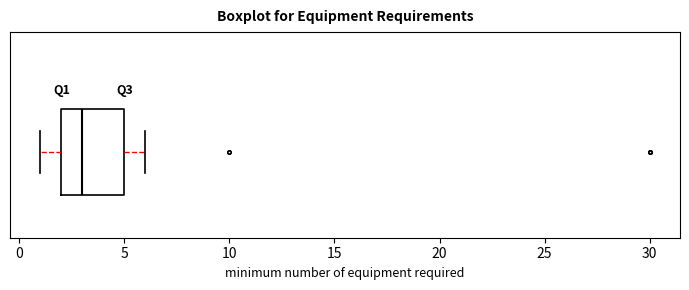

Where does the left whisker of the box end on the x-axis? The values are not printed on the chart, so give them approximately, as read against the axis.

1